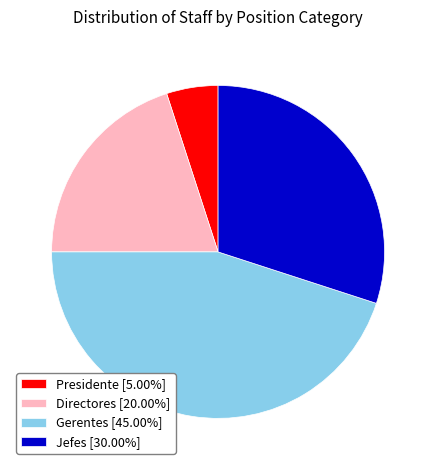

Does Directores [20.00%] represent more than half of the total?

No